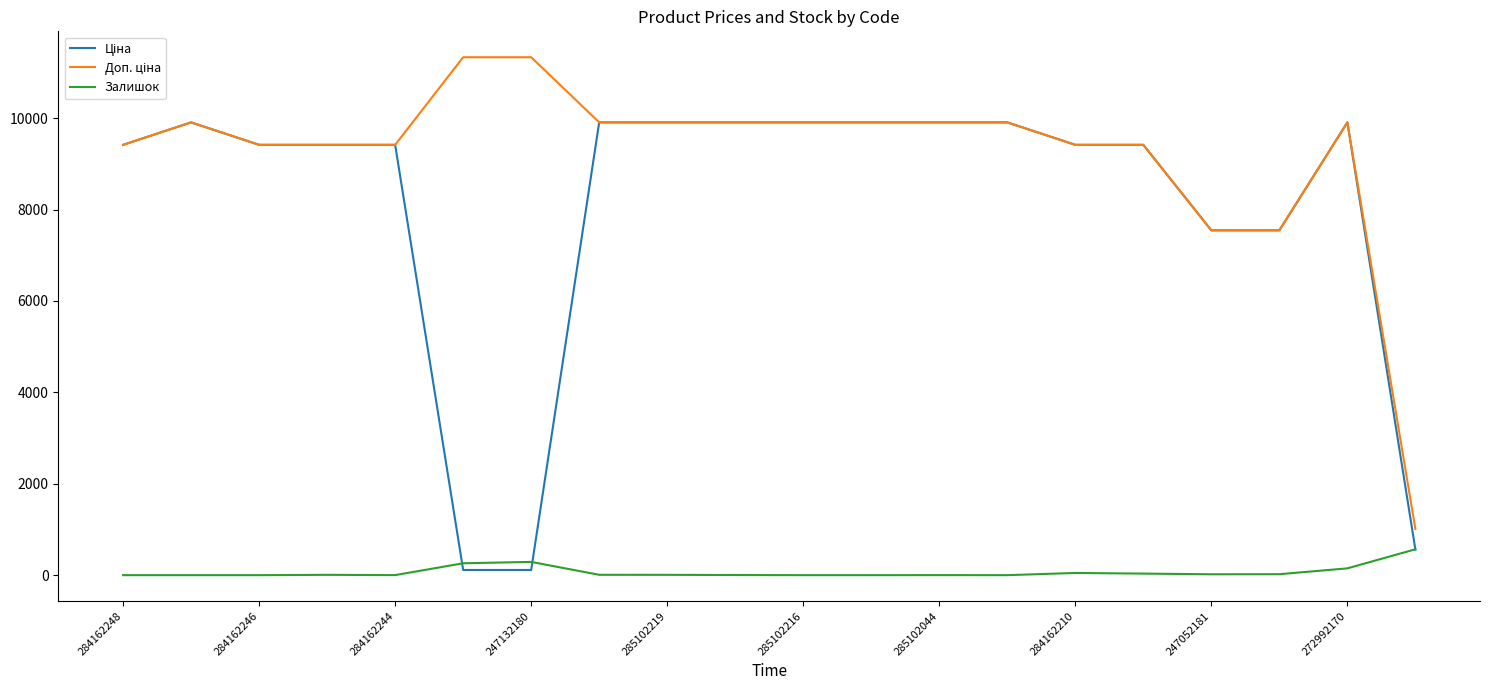

What is the maximum value shown in the chart?

11334.0